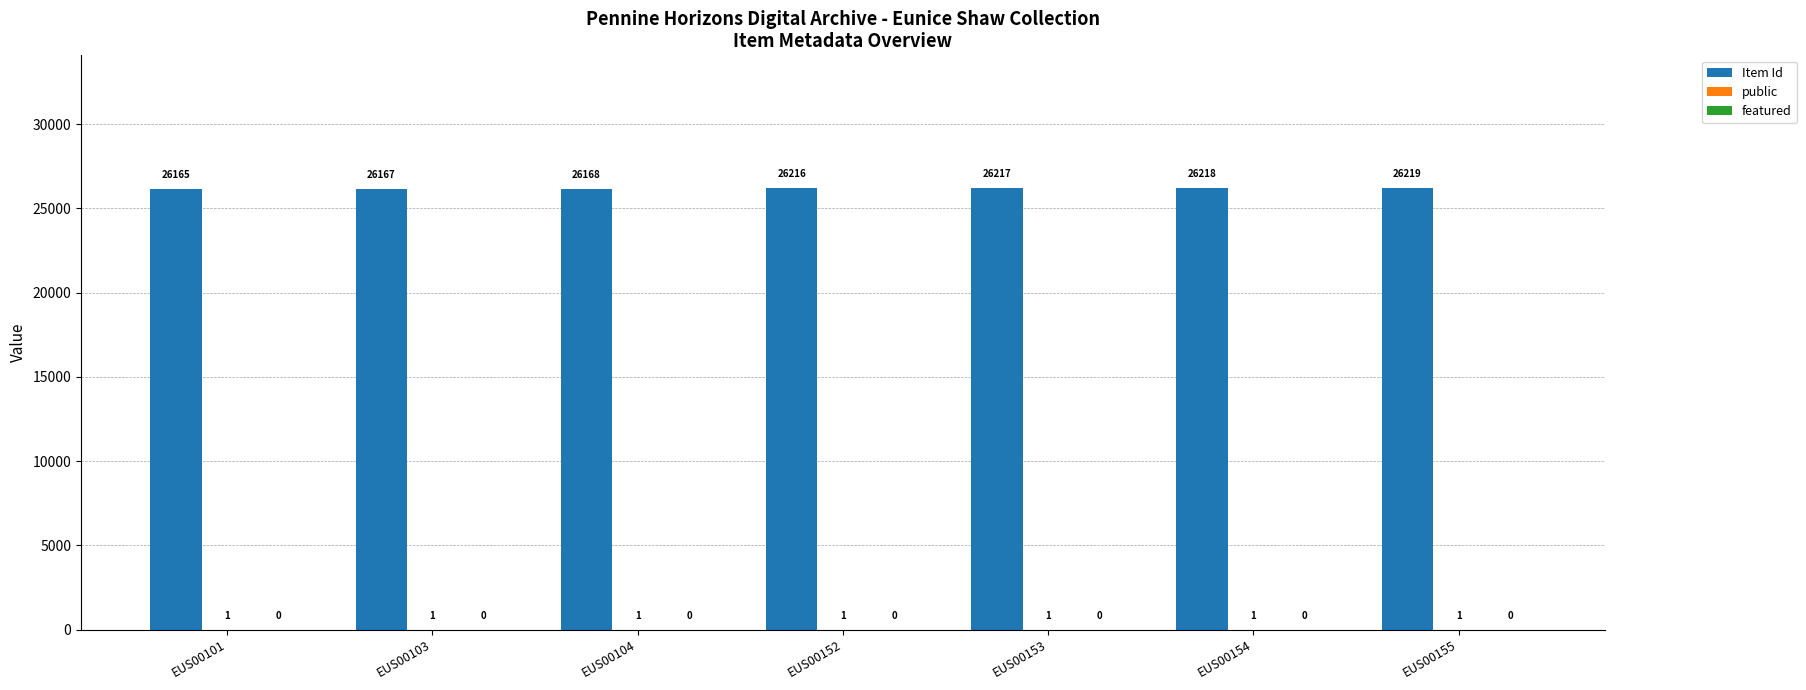

What is the maximum value shown in the chart?

26219